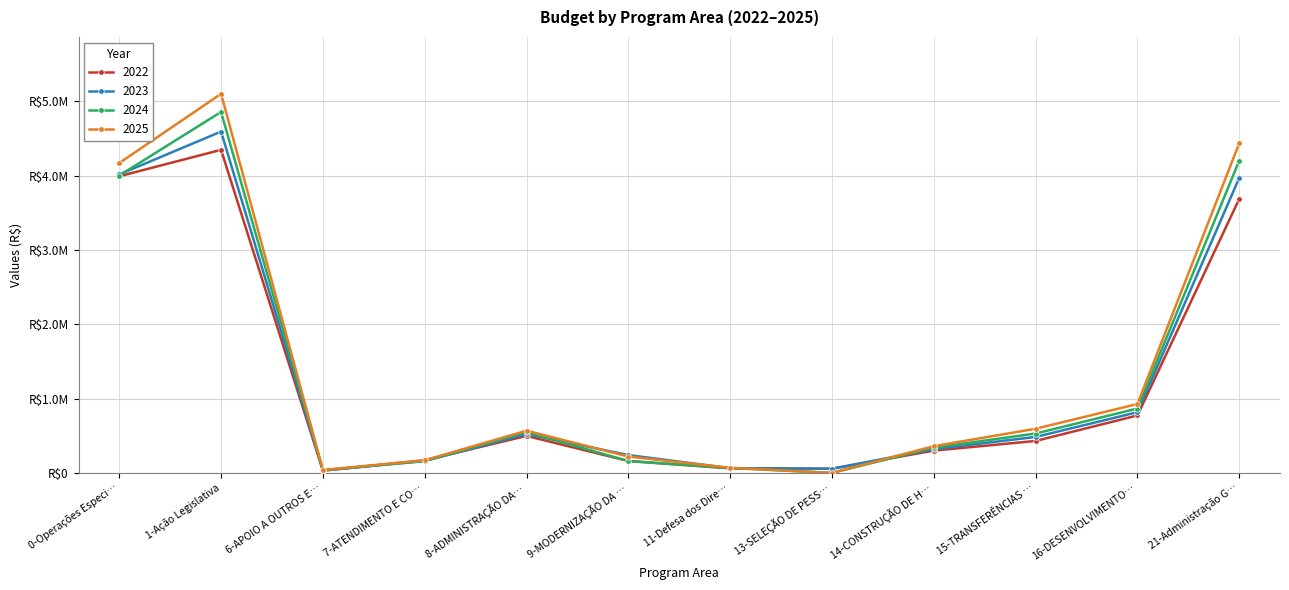

After their last crossing, which series has the higher values: 2022 or 2025?

2025